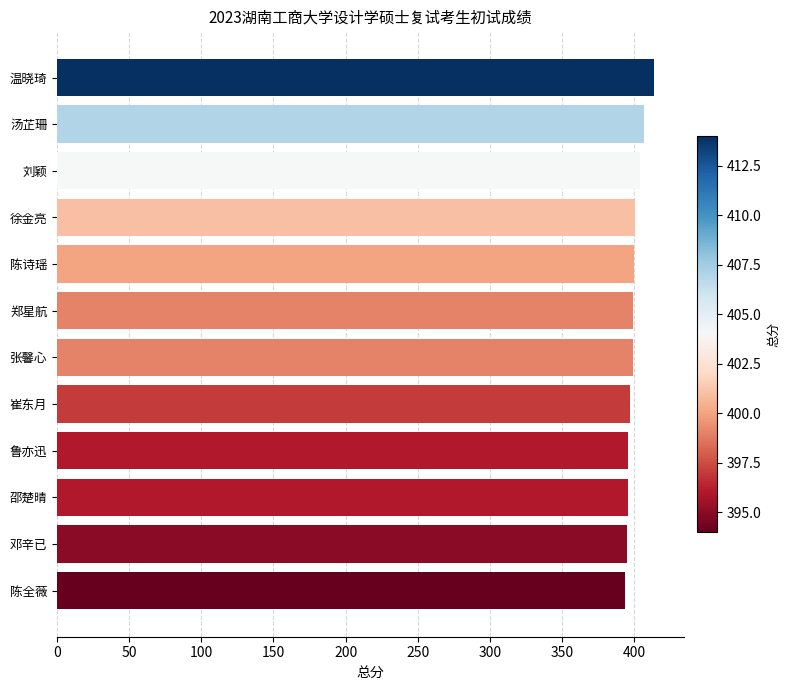

What is the label of the 4th bar from the top?

徐金亮